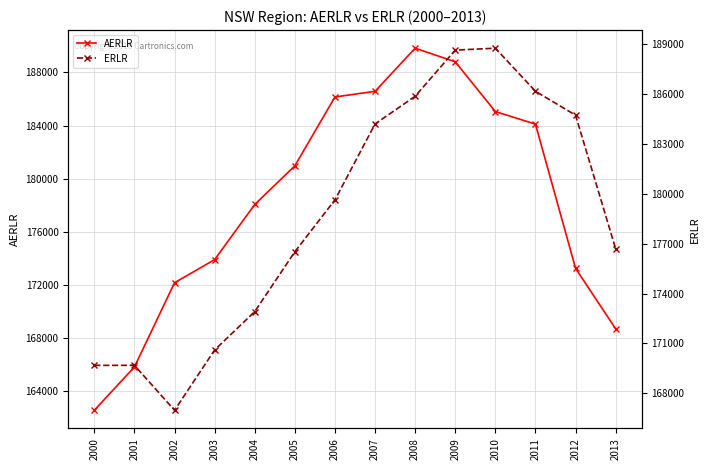

At how many categories does at least one series exceed 173363?

11